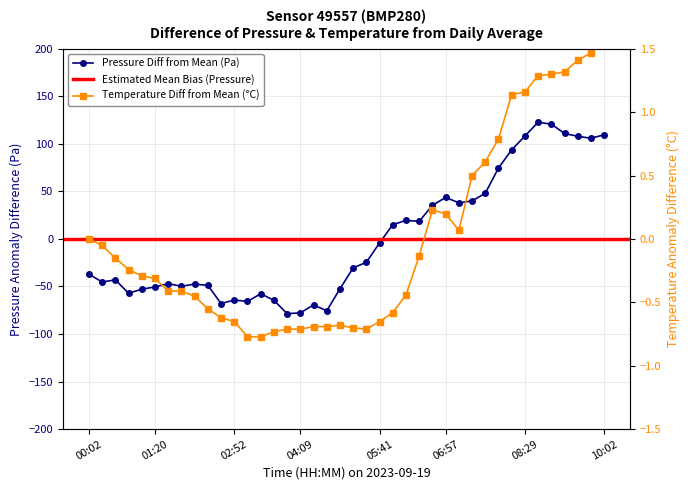

What position from the left is 13?

14